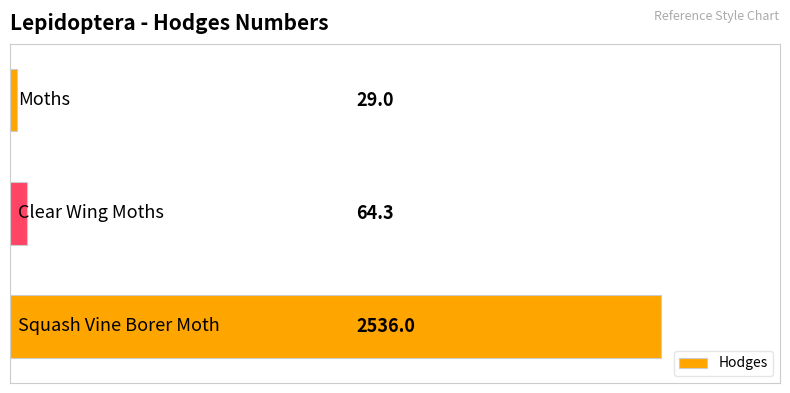

What is the average value?

876.4